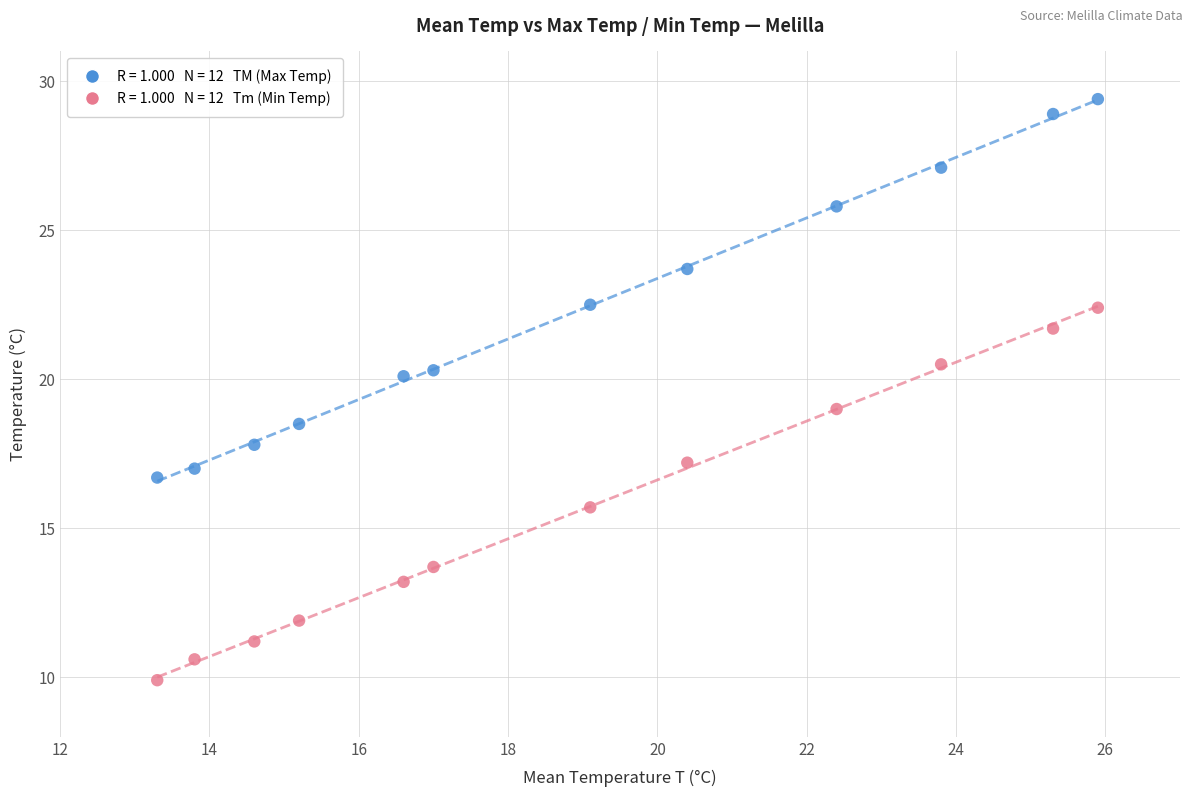

Across all data points, what is the range of X values (max minus min)?

12.6